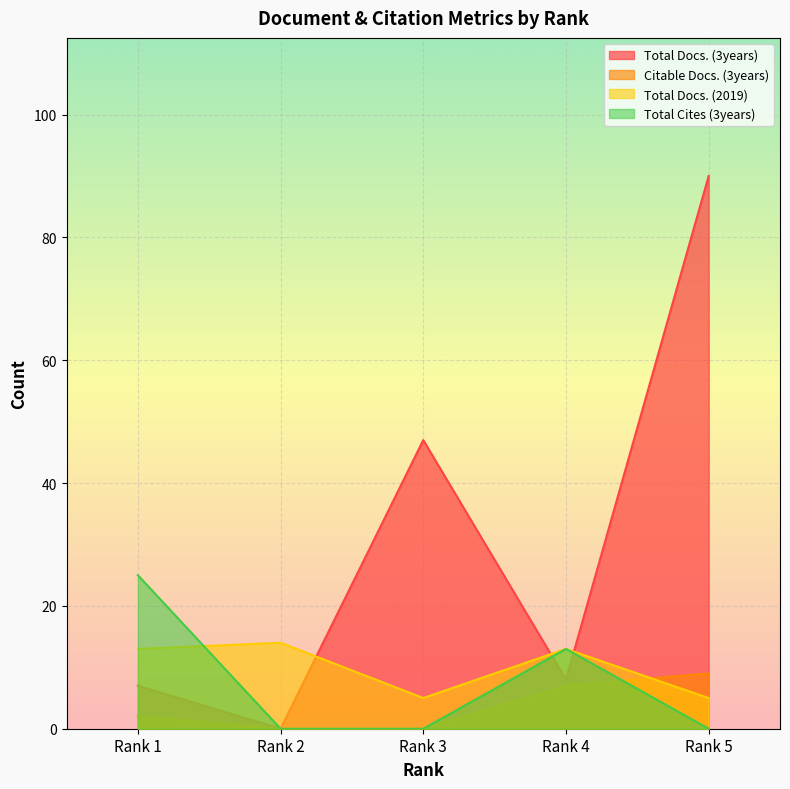

What is the value of the Citable Docs. (3years) point at the 4th from the left?

7